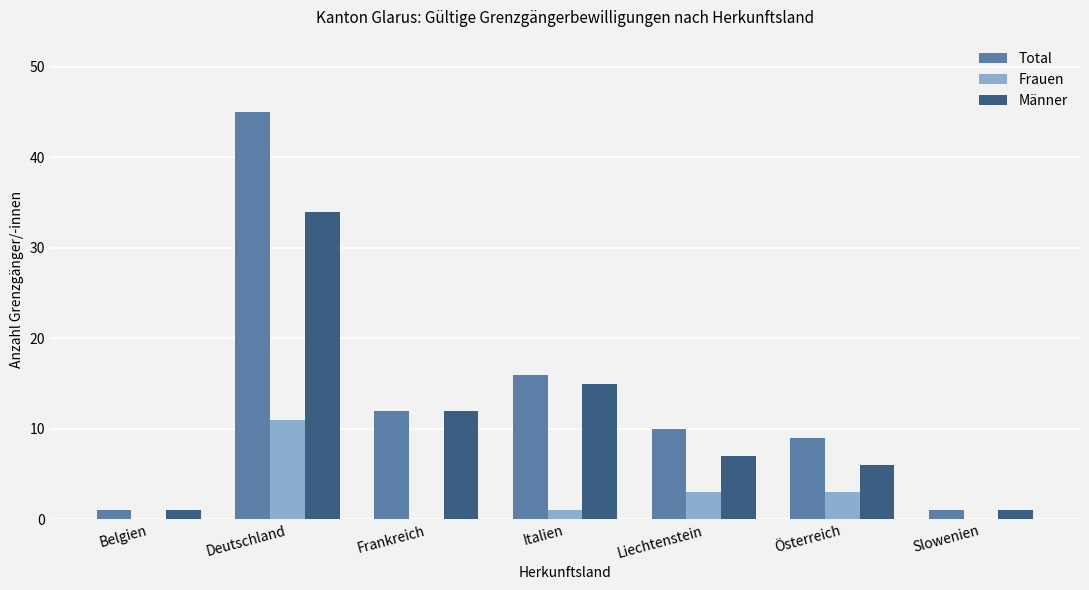

What is the sum of the Frauen values at Deutschland and Österreich?

14